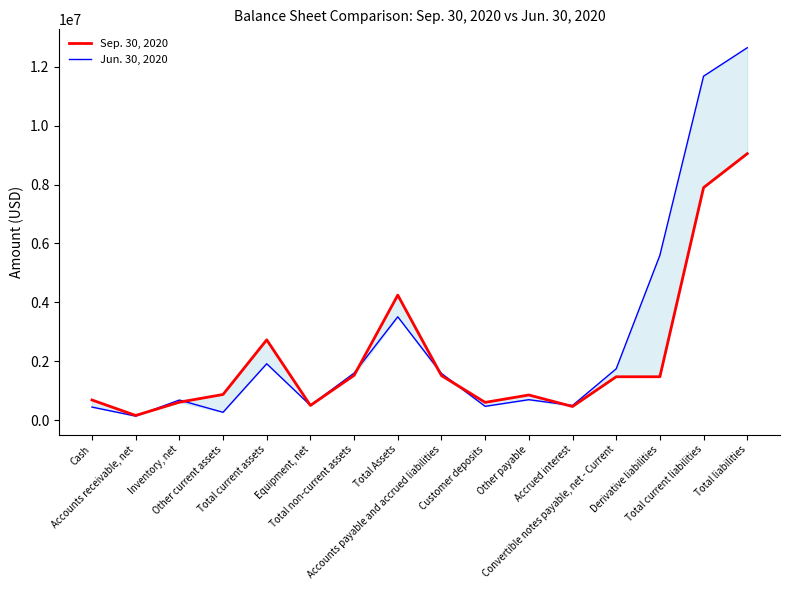

Where do Sep. 30, 2020 and Jun. 30, 2020 first cross each other?

Accounts receivable, net and Inventory, net